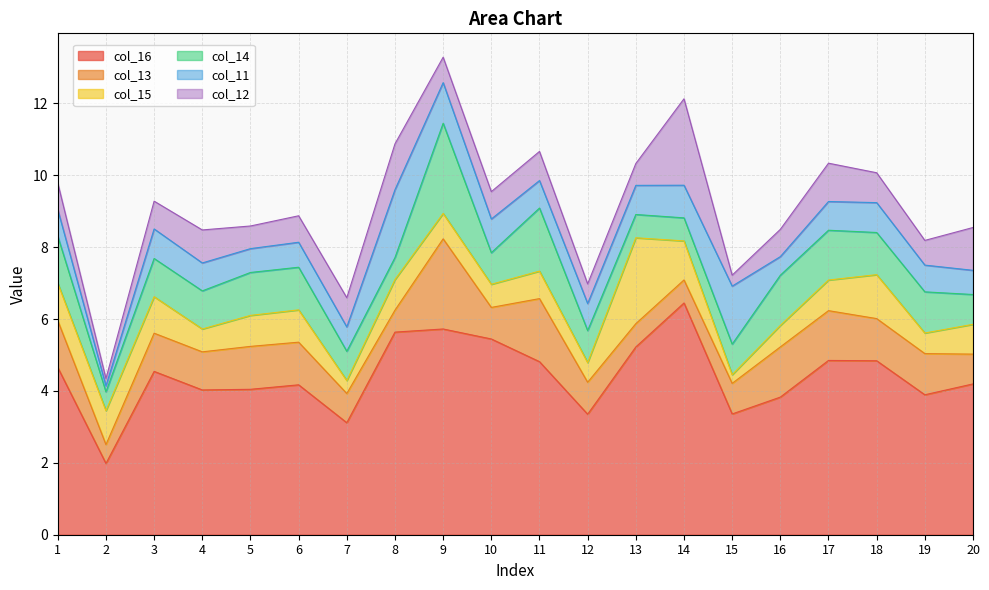

The col_16 series shows 7.6 at 18. True or false?

False